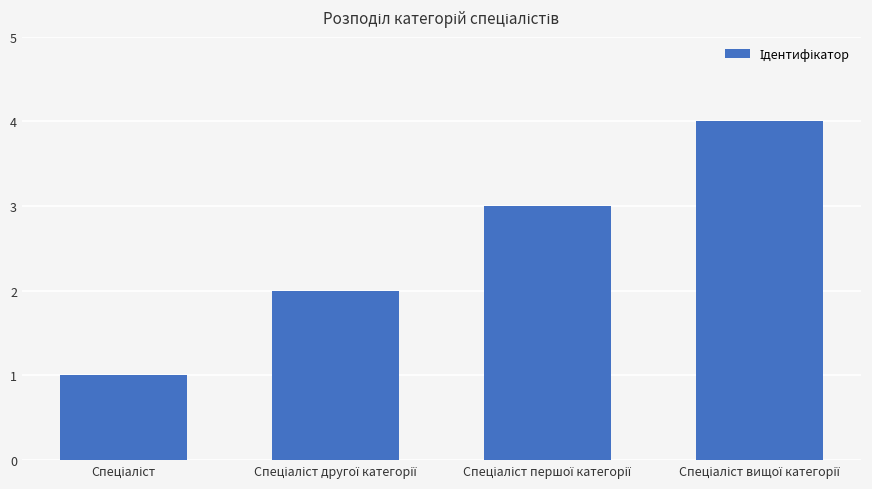

What is the difference between the maximum and minimum values?

3